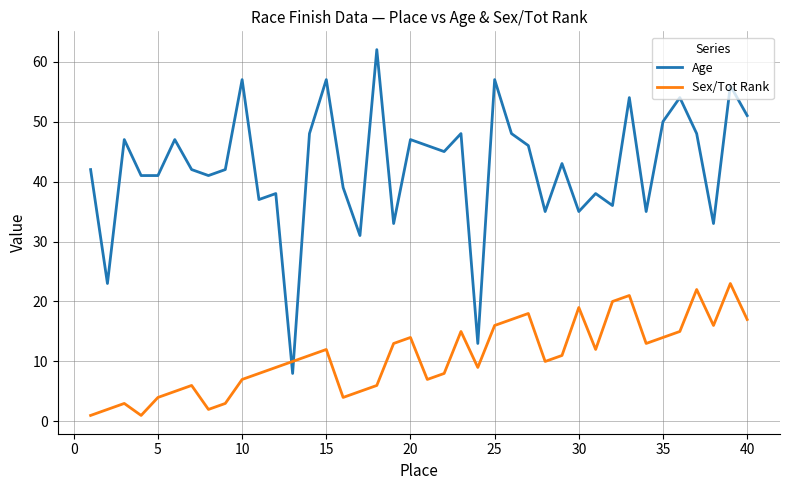

Does the chart have visible grid lines?

Yes